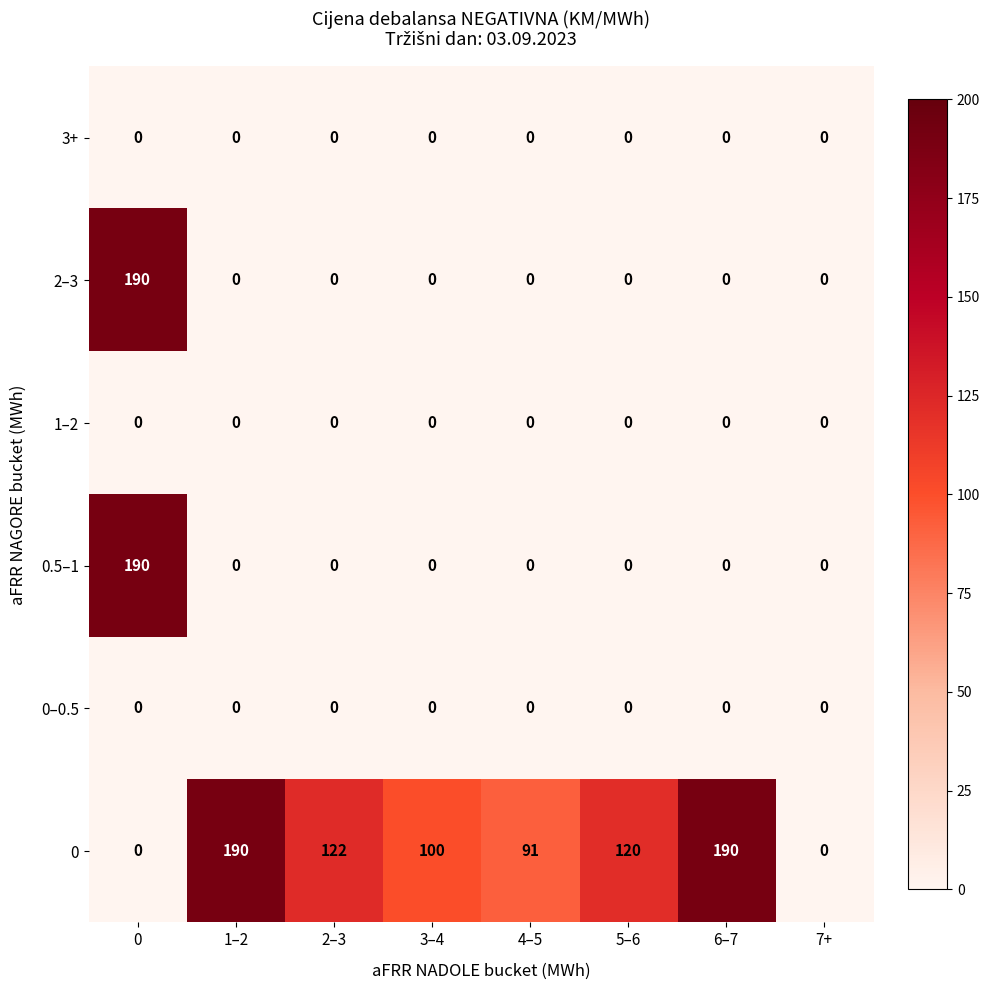

What is the maximum value shown in the chart?

190